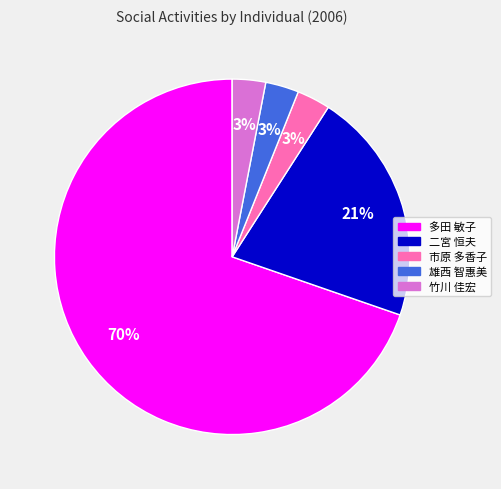

Between 多田 敏子 and 竹川 佳宏, which is larger?

多田 敏子